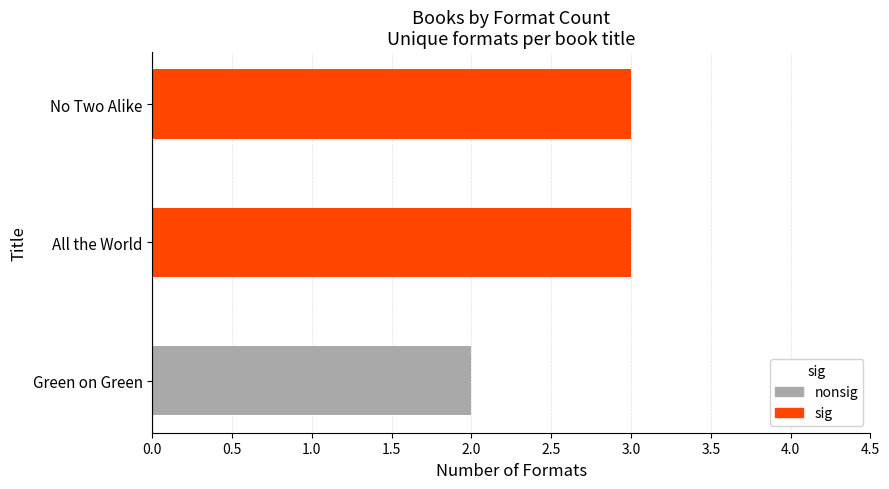

Reading bottom to top, extract all data points from this chart.

2	3	3